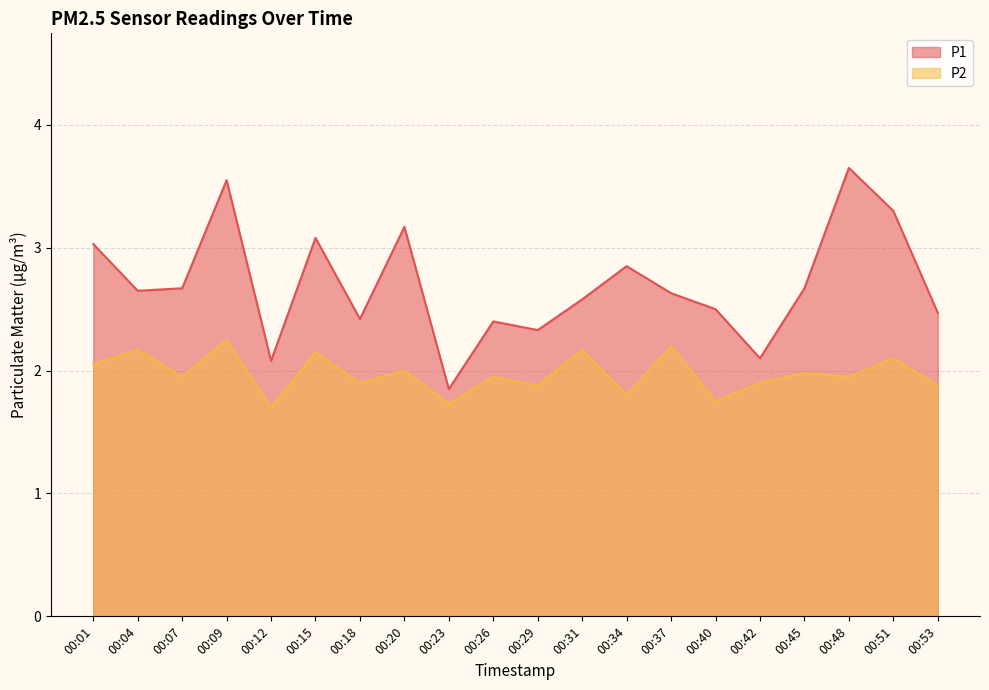

What is the sum of the P1 values at 00:09 and 00:42?

5.7